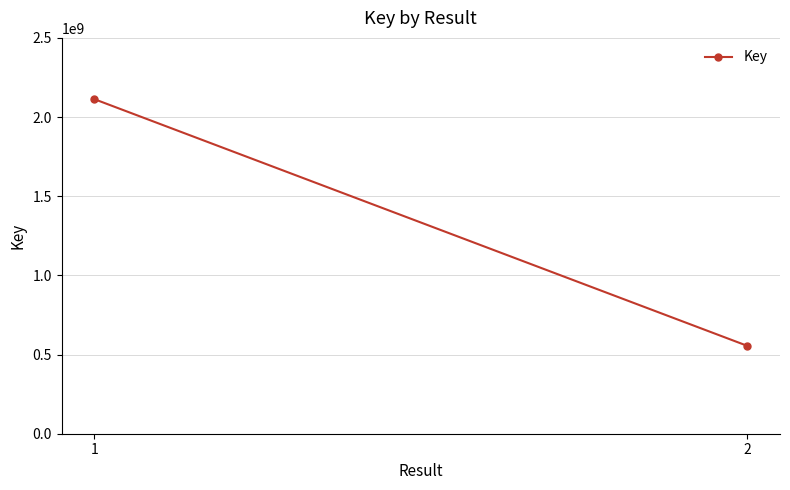

What value does the data have at 1, to the nearest 10?

2113121070